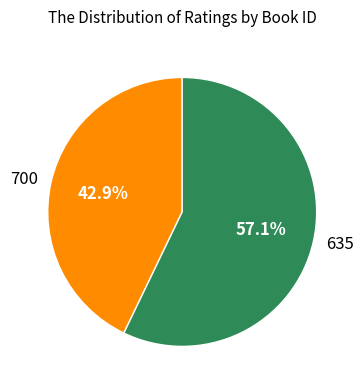

What is the ratio of the value at 635 to the value at 700?

1.3